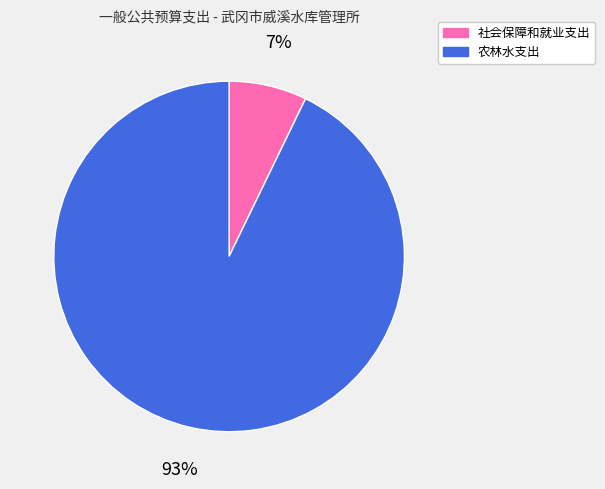

Which slice represents more than half of the pie?

农林水支出